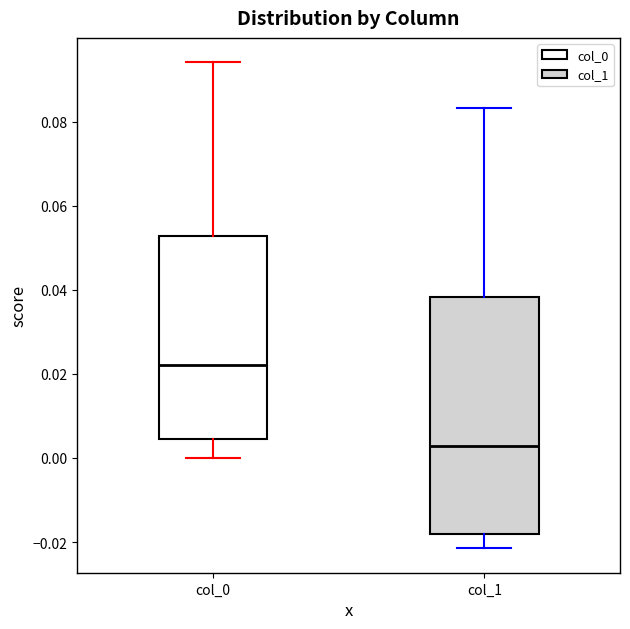

Reading left to right, transcribe this box plot: for each box, give where its median line is, the range the box spans, and where its two whiskers end, as read against the y-axis. The values are not printed on the chart, so give them approximately, as read against the axis.

col_0: median 0.022, box 0.004 to 0.052, whiskers 0.000 to 0.094
col_1: median 0.002, box -0.018 to 0.038, whiskers -0.022 to 0.084